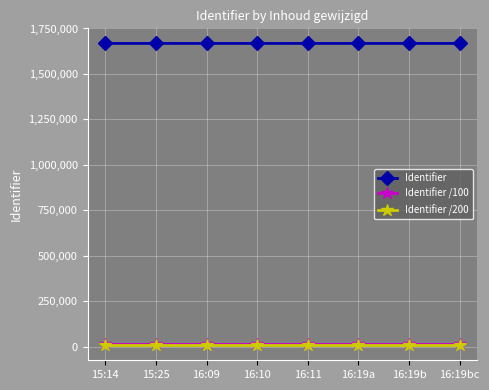

What is the label of the 1st point from the right?

16:19bc